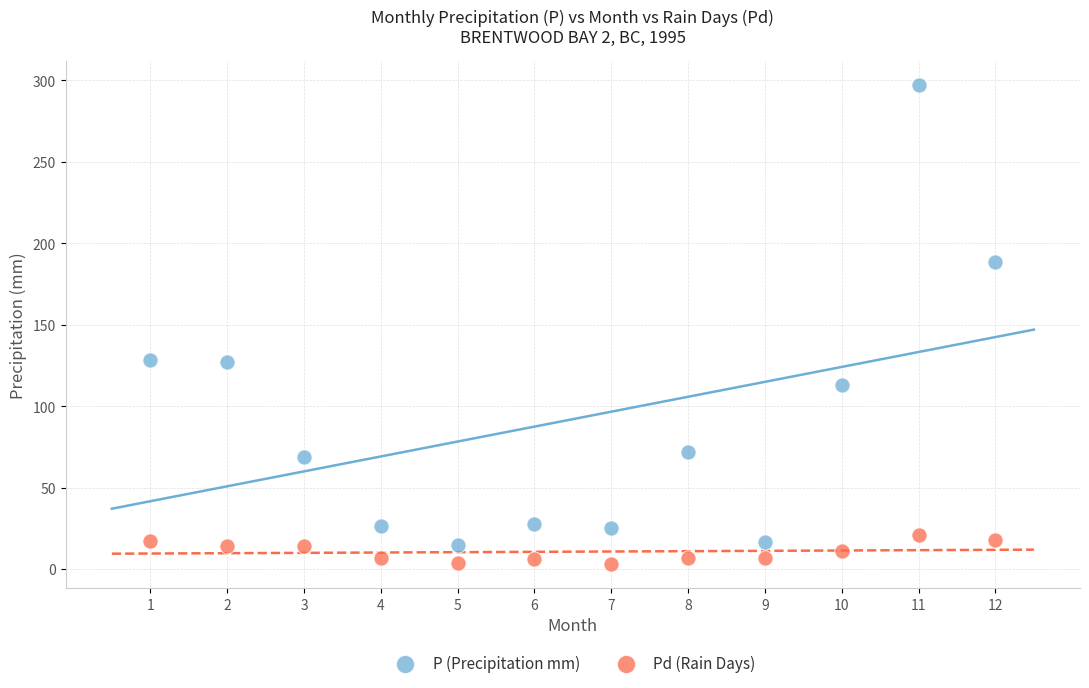

Across all data points, what is the range of X values (max minus min)?

11.0